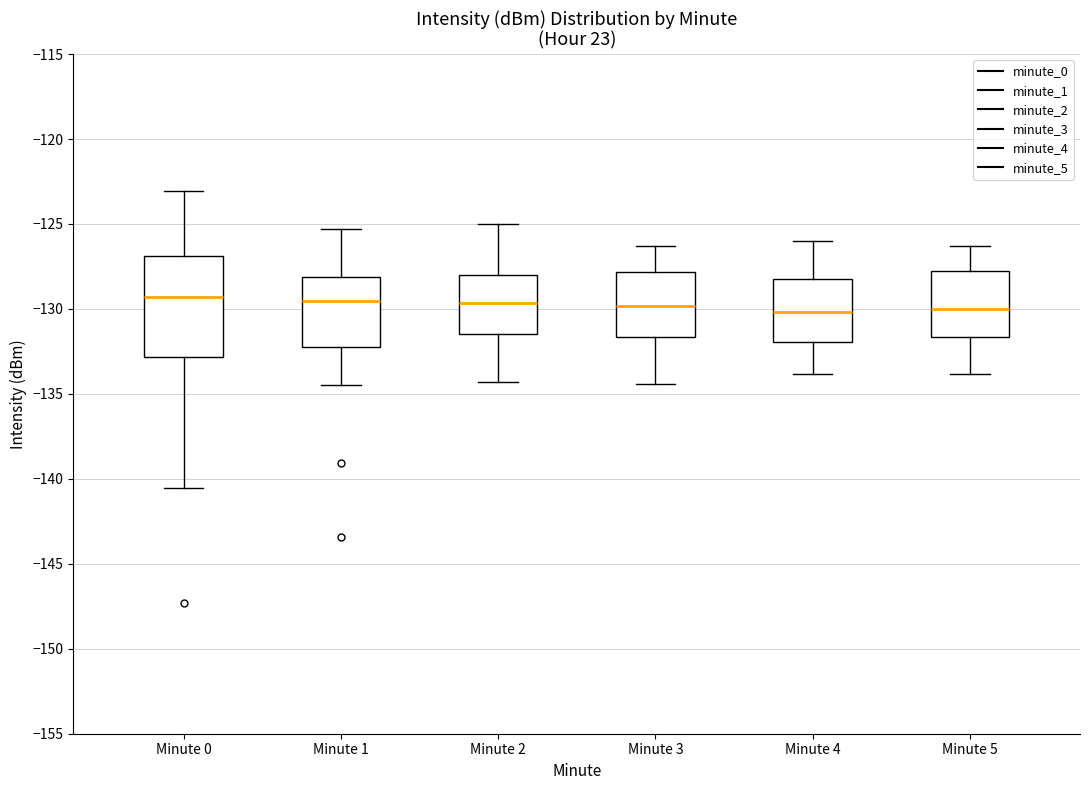

Where is the lower edge of the box for Minute 2 on the y-axis? The values are not printed on the chart, so give them approximately, as read against the axis.

-131.5